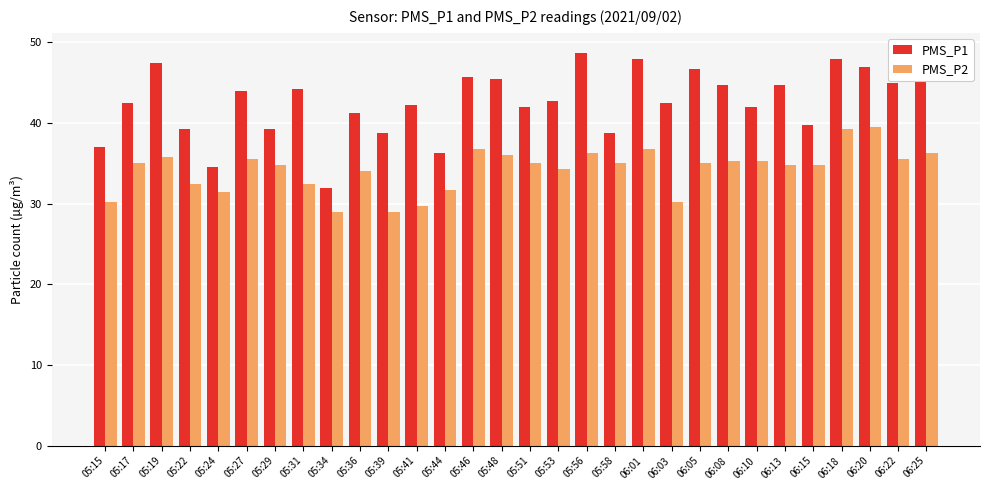

At which label does PMS_P1 first exceed 42?

05:17